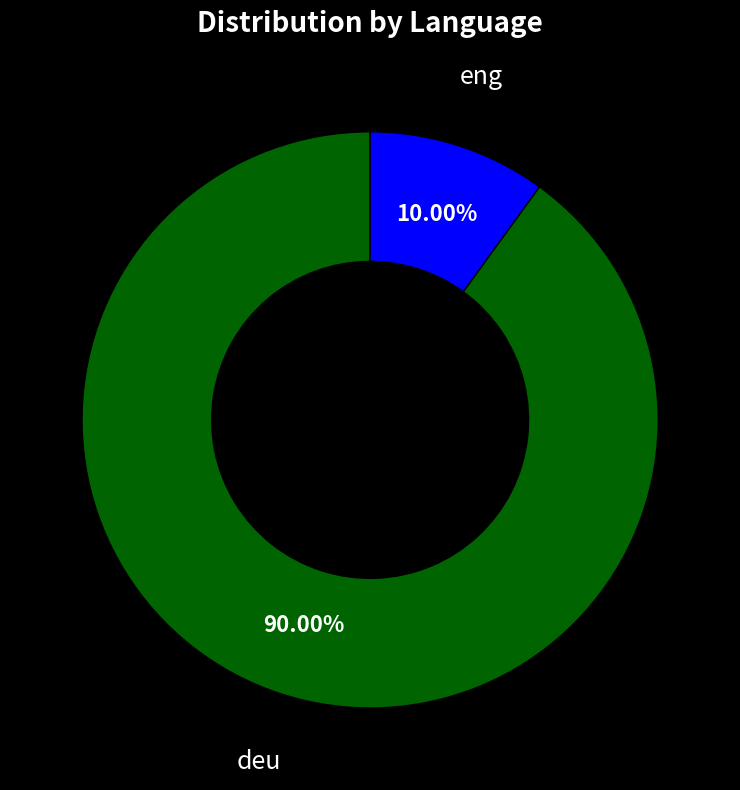

Is there any slice that represents more than half of the pie?

Yes